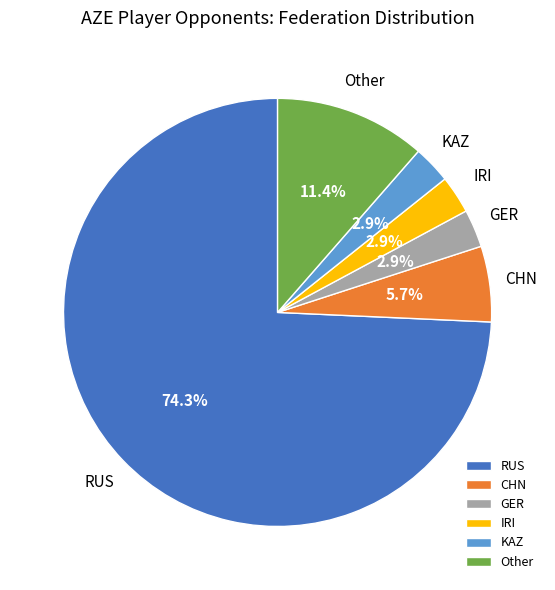

Is there a majority slice in this chart?

Yes